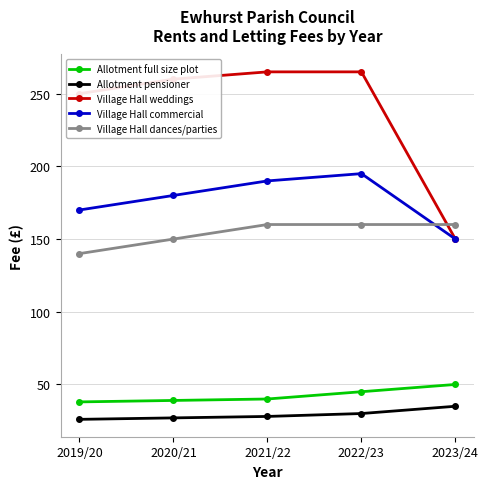

True or false: Village Hall dances/parties and Allotment pensioner cross at least once.

False